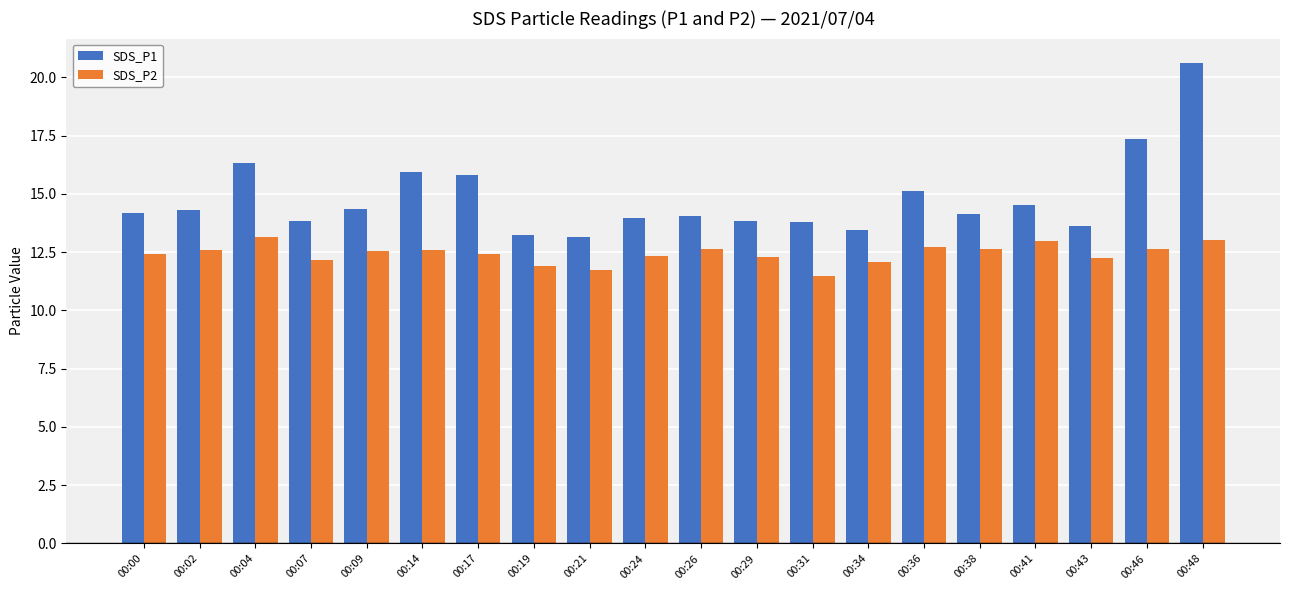

The SDS_P2 series shows 17.5 at 00:00. True or false?

False